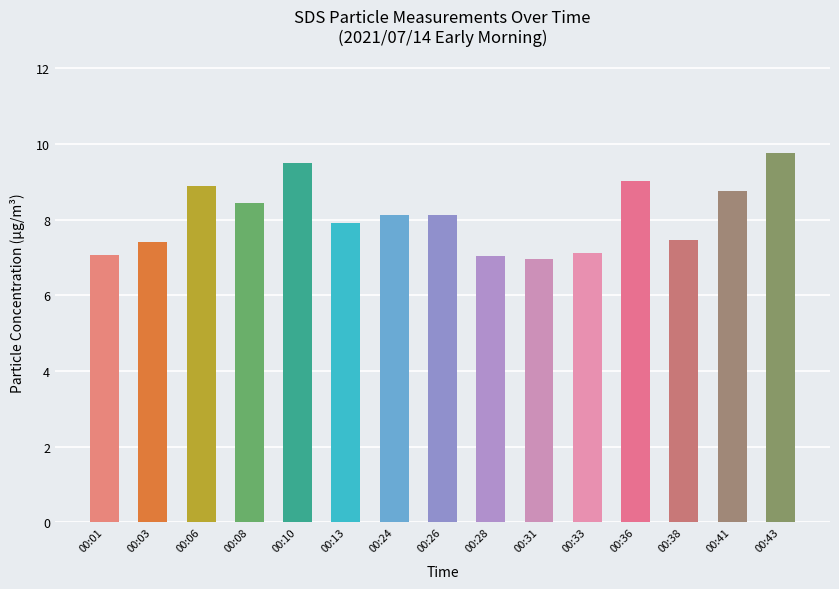

What value does the data have at 00:03?

7.4